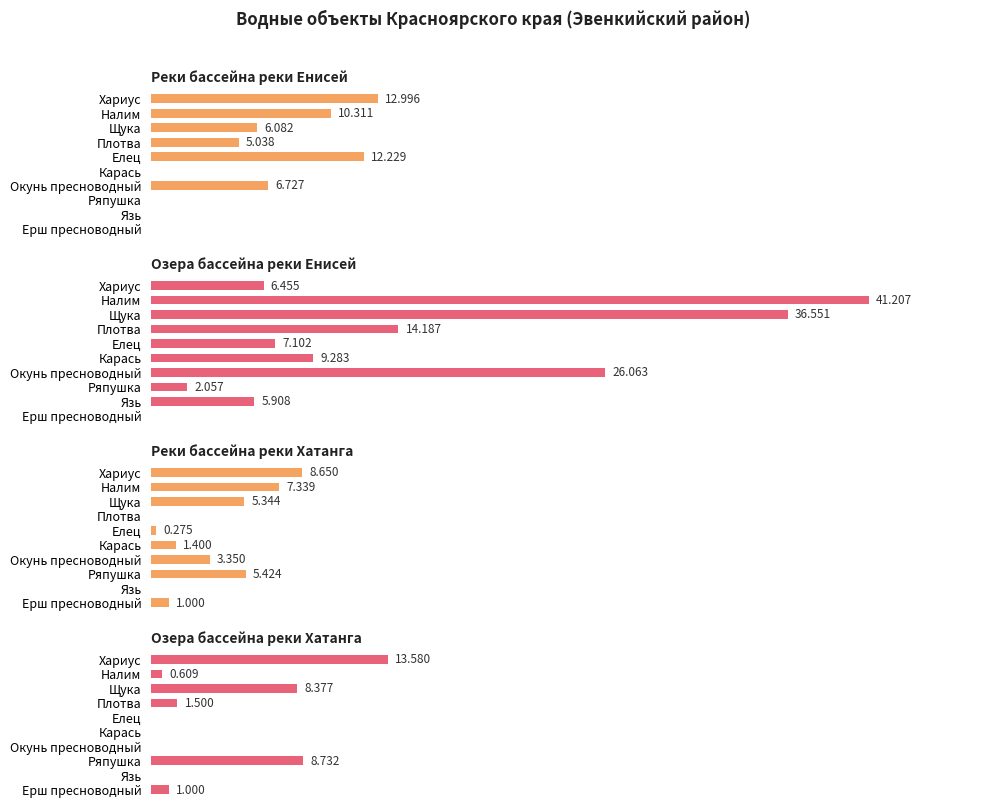

Which series has the largest total across all categories?

Озера бассейна реки Енисей